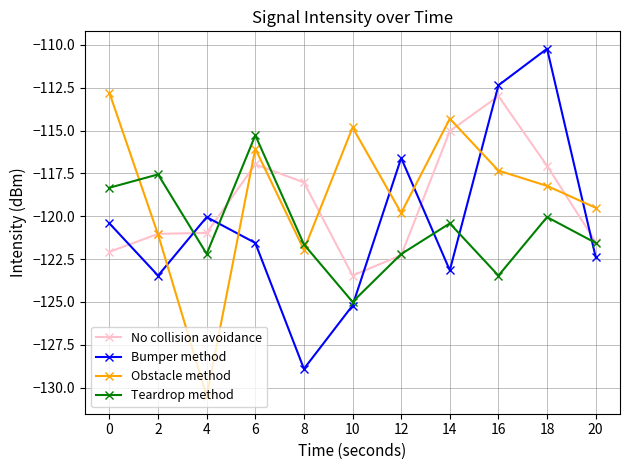

Which series has the widest spread of values?

Bumper method